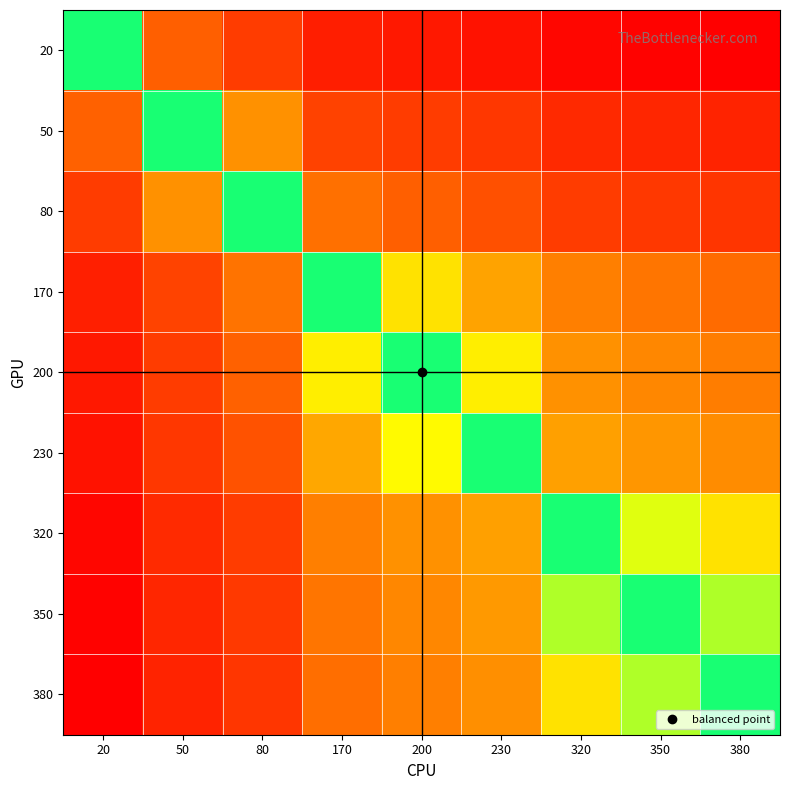

What is the total value across all series at 380?

3.0